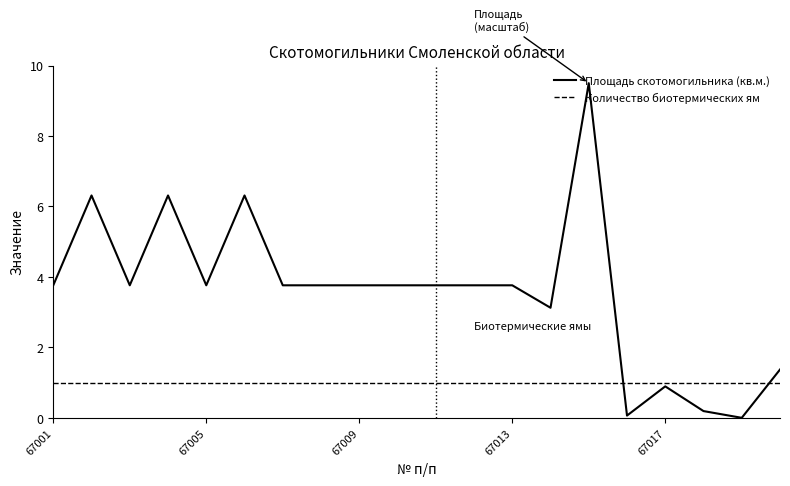

Which series has the largest total across all categories?

Площадь скотомогильника (кв.м.)